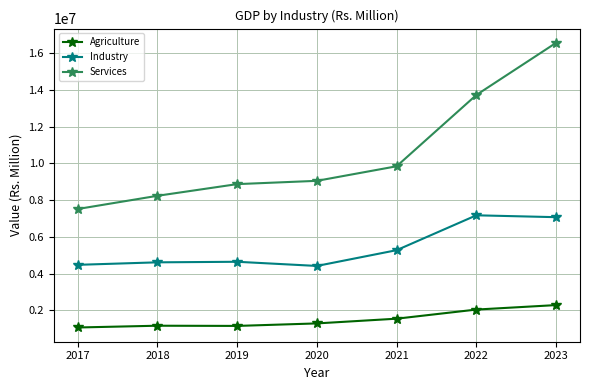

What is the minimum value shown in the chart?

1069075